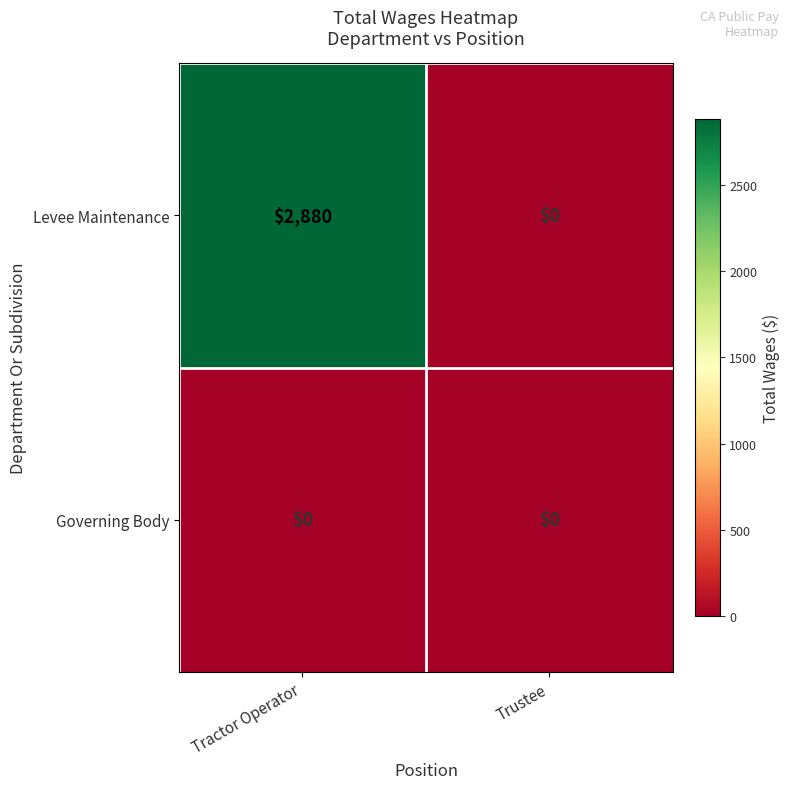

Which series changed the most between Tractor Operator and Trustee?

Levee Maintenance